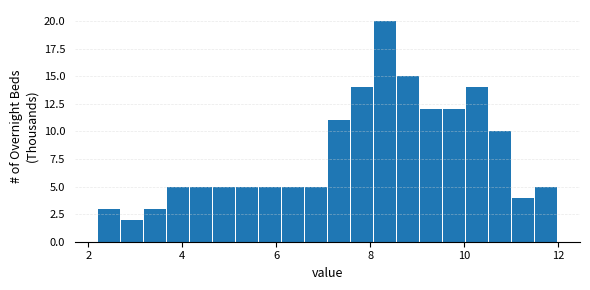

Around what value on the x-axis is the tallest bar? Give the approximate position of its centre, as read against the axis.

8.4